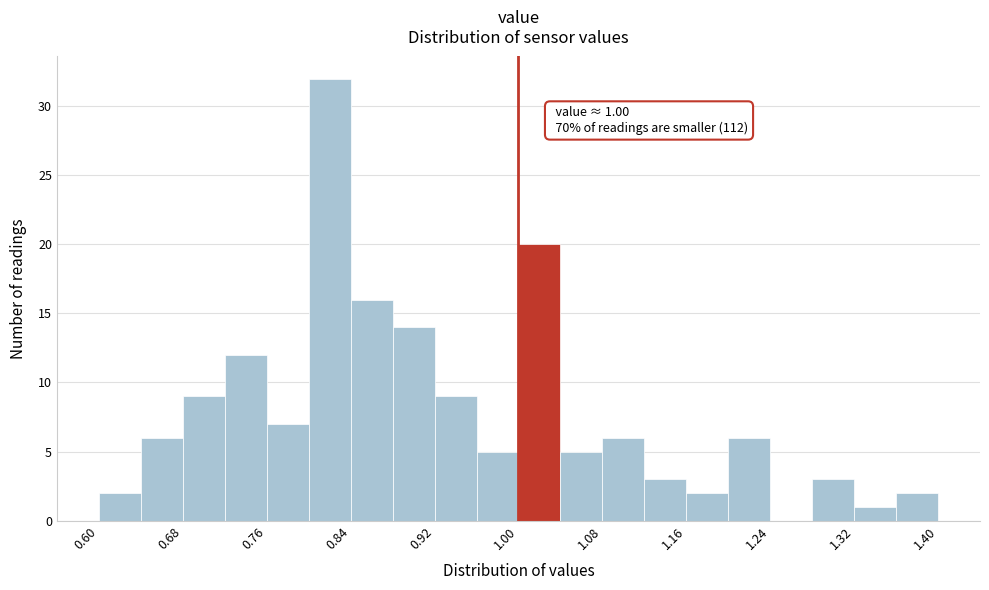

Which range on the x-axis has the tallest bar?

0.80 to 0.84